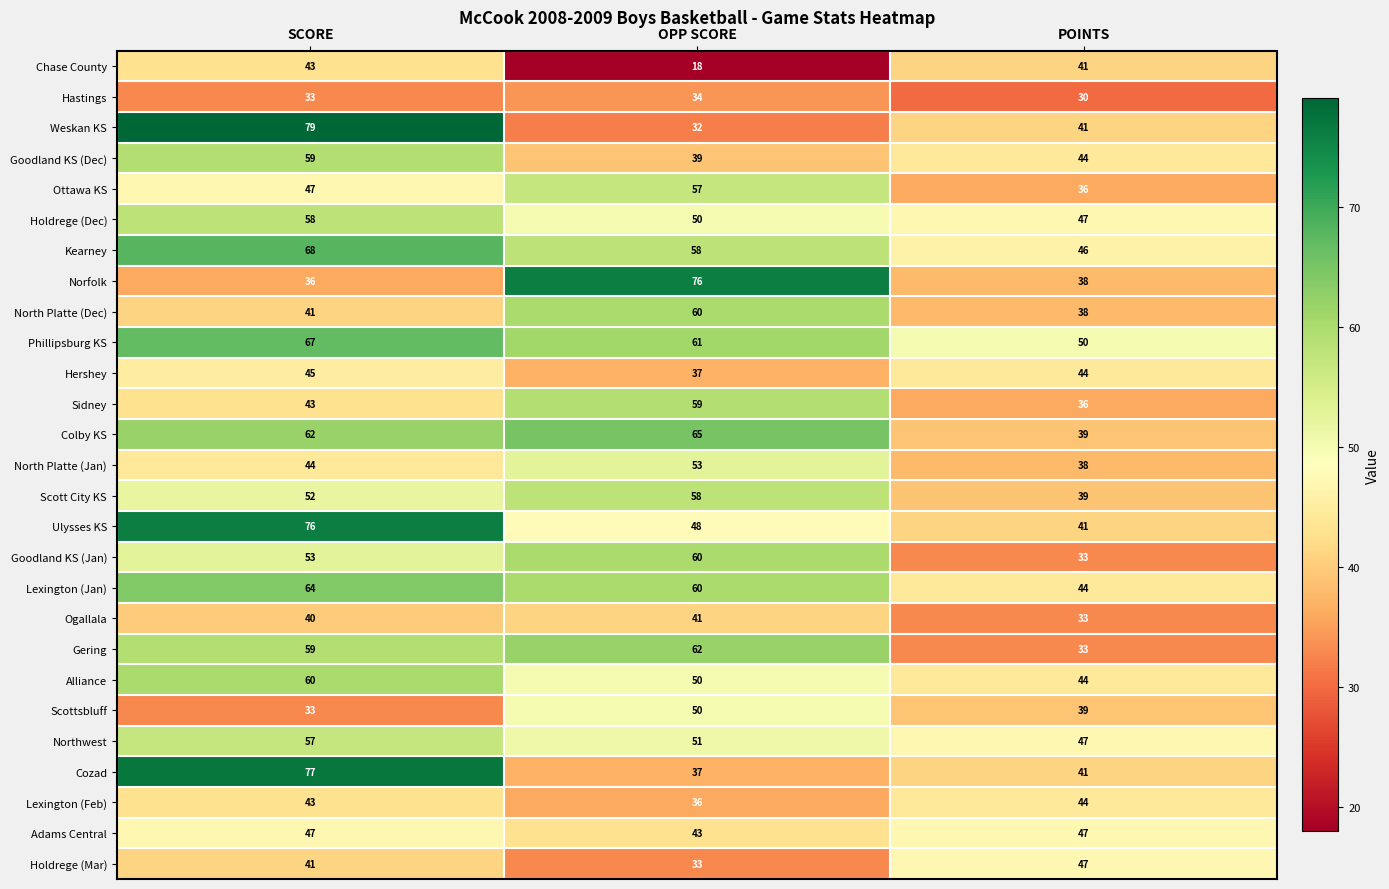

Which series has the largest total across all categories?

Phillipsburg KS